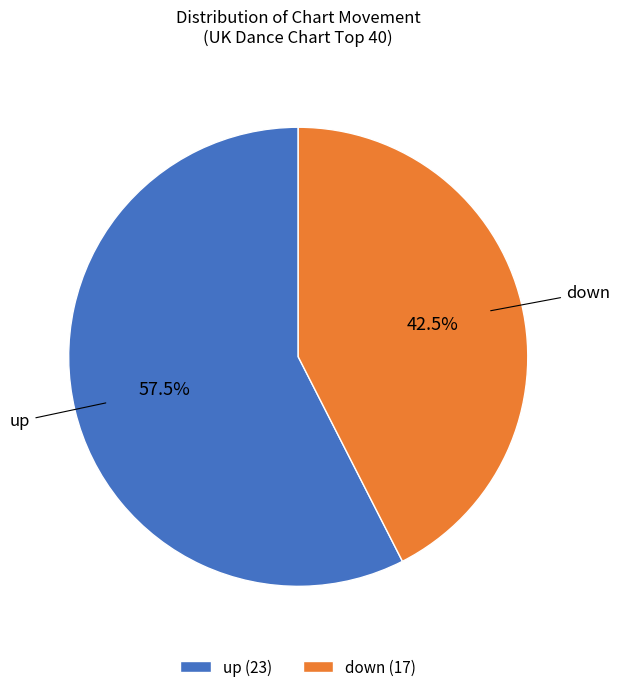

Which category has the biggest portion of the pie?

up